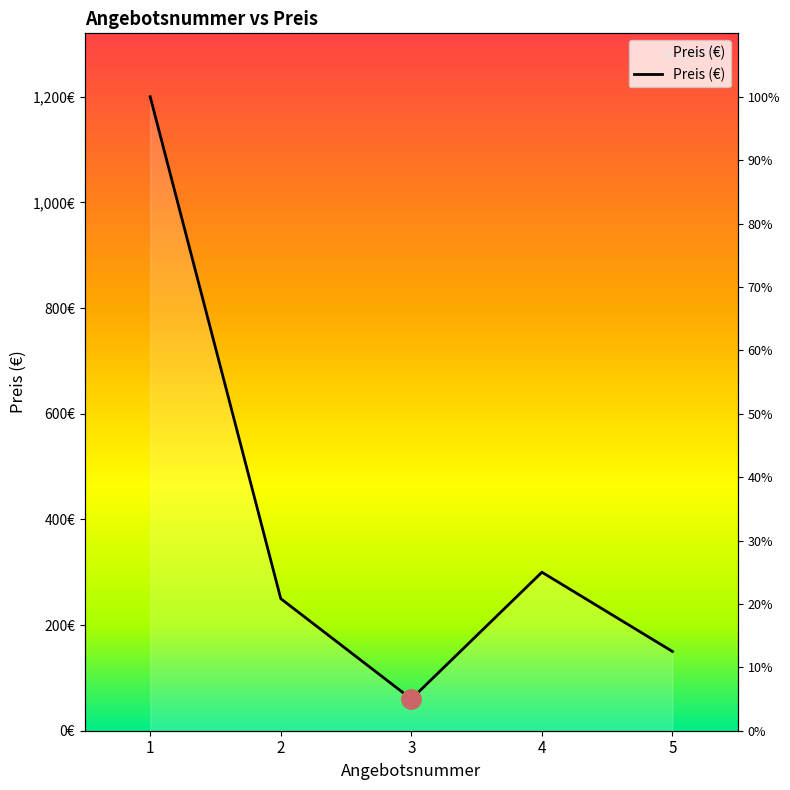

True or false: there are more than 1 points higher than both neighbors.

False